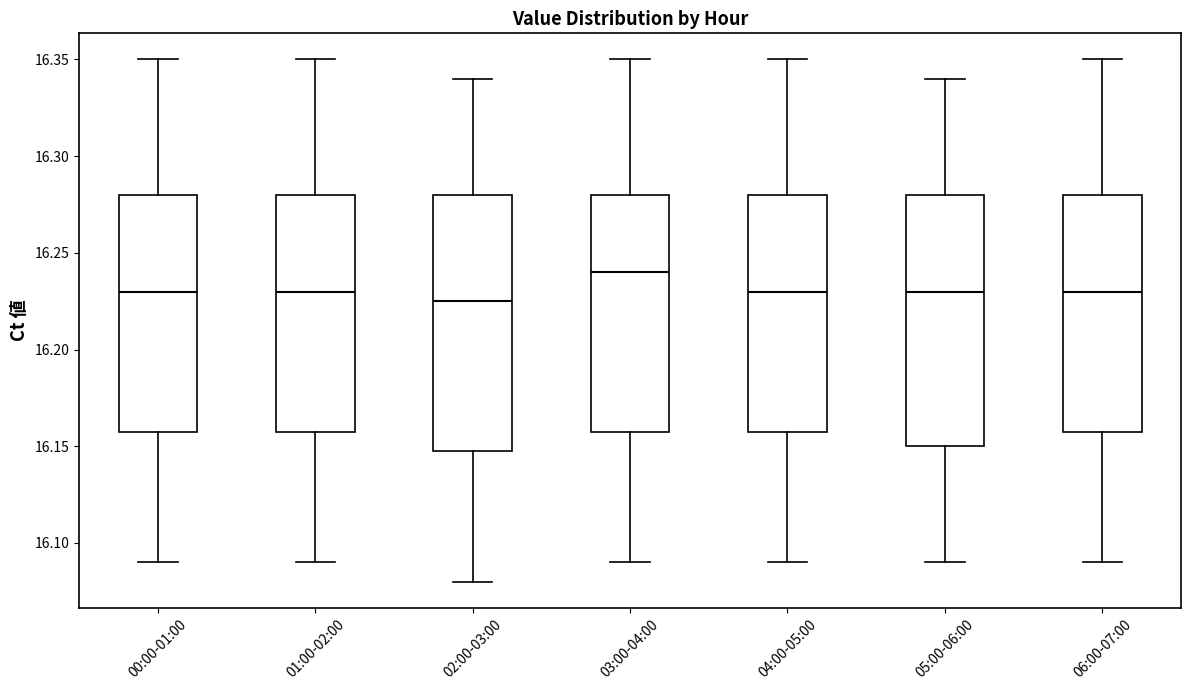

Which box has the highest median line?

03:00-04:00